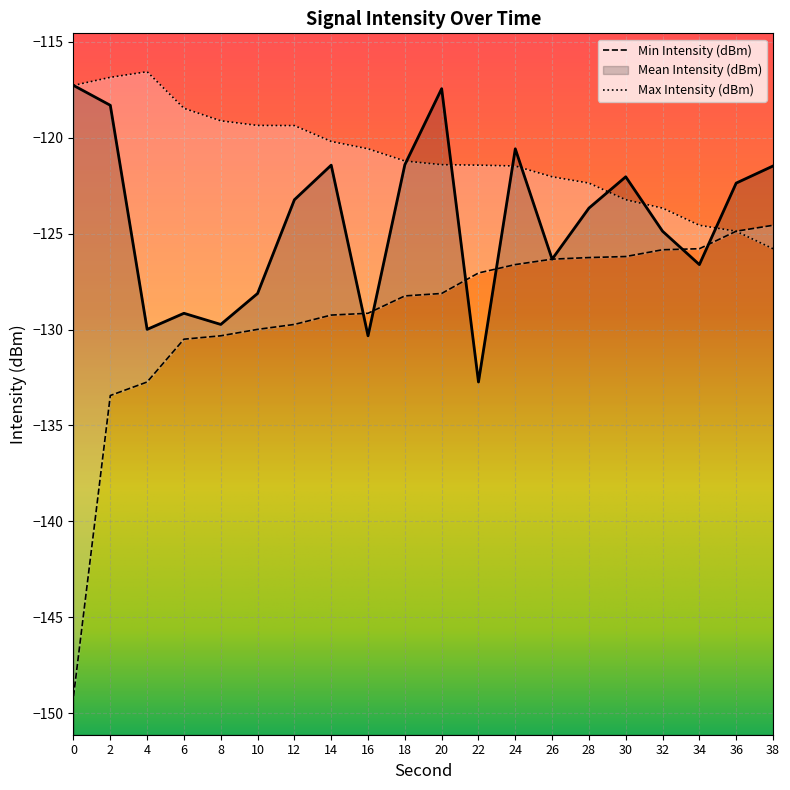

True or false: Max Intensity (dBm) has a value of -192.4 at 2.

False